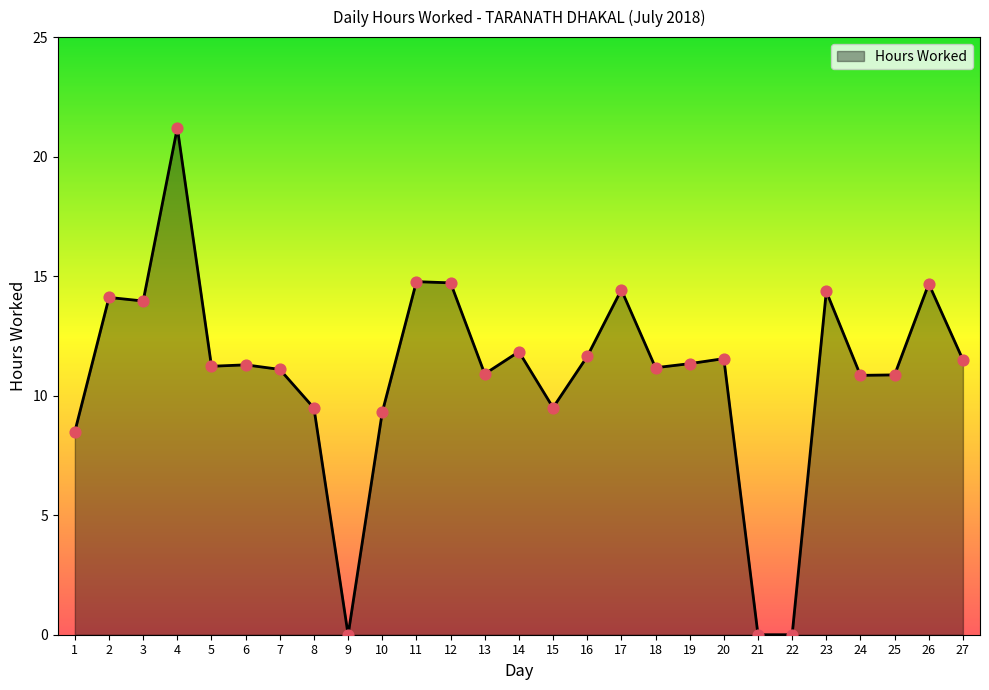

Approximately how many times larger is the value at 4 compared to 17?

1.5